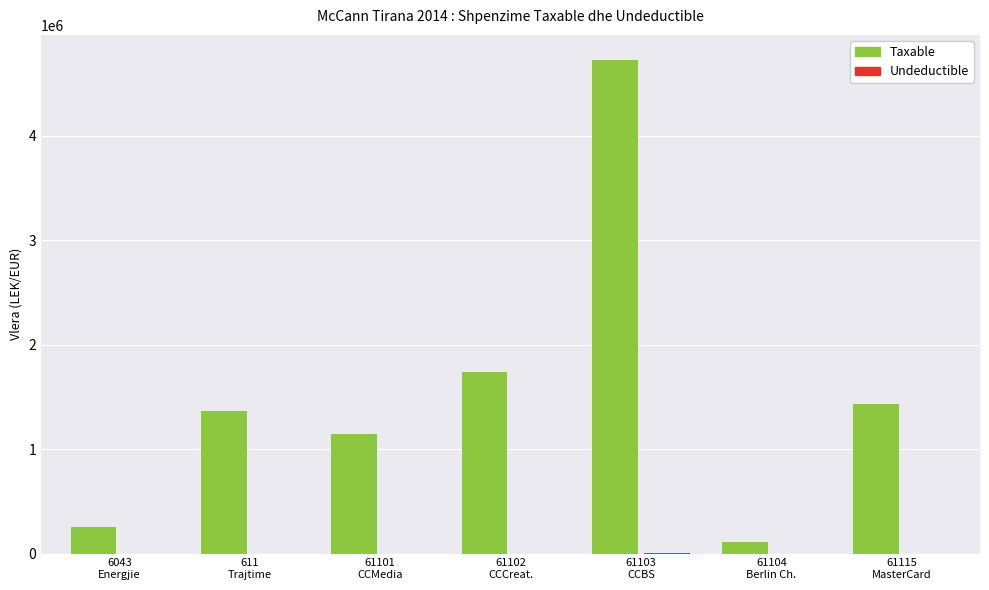

What is the greatest value displayed?

4731146.9